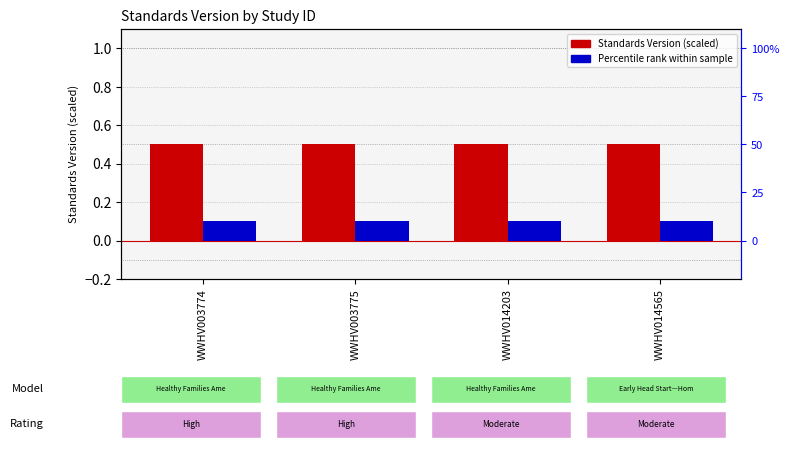

How many bars are there in each group?

2